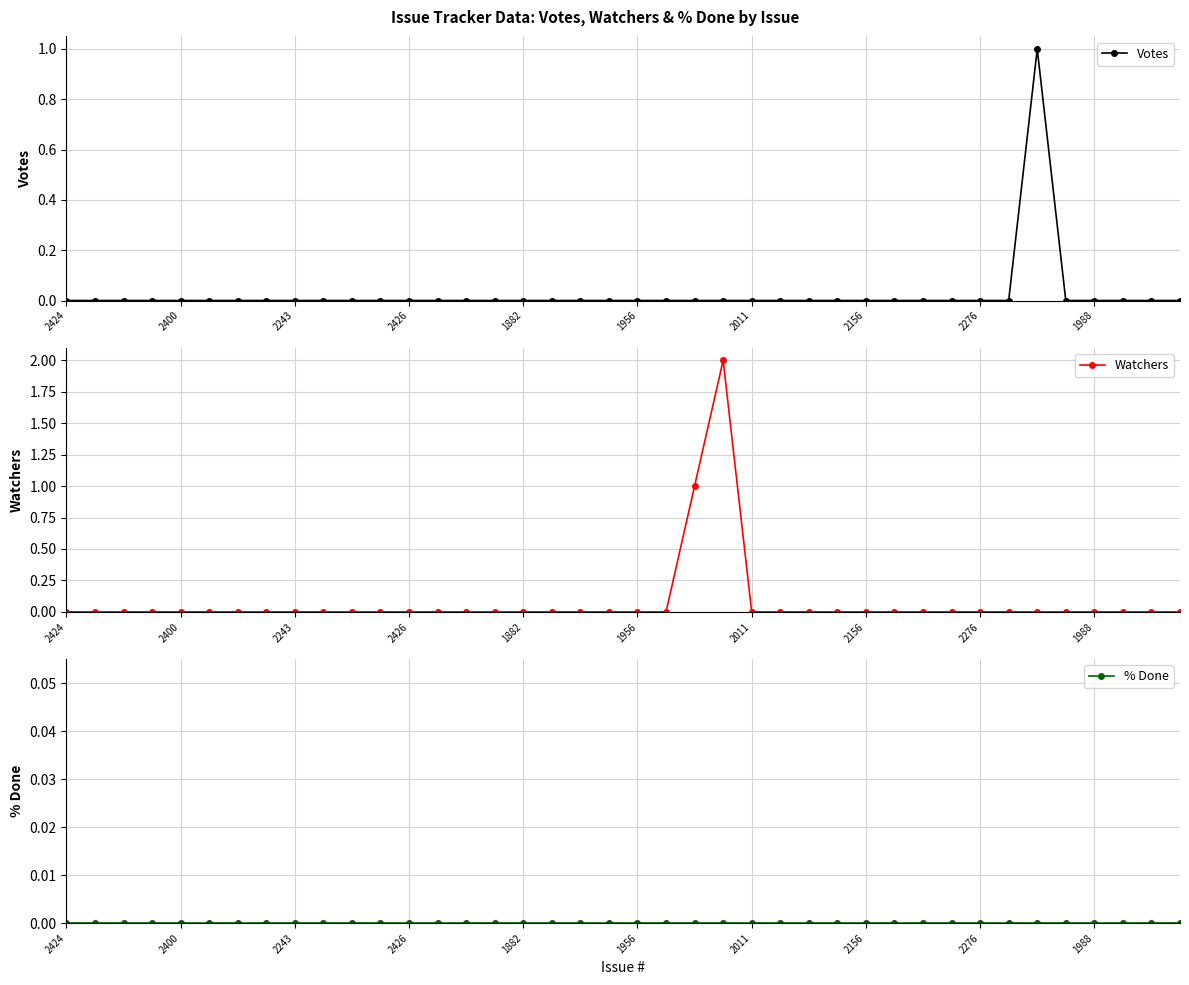

What is the label of the 21st point from the right?

19